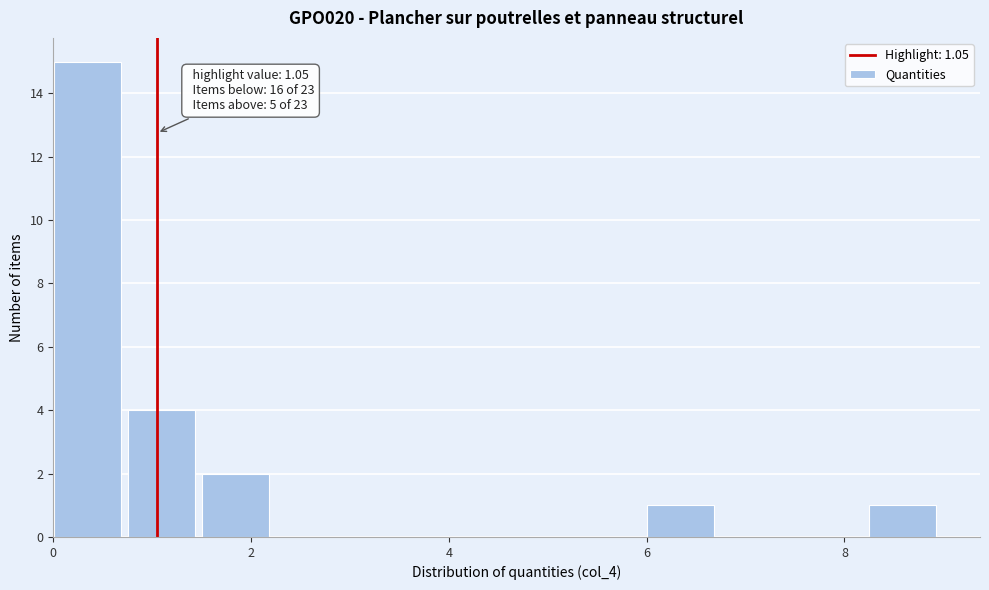

Read against the x-axis, roughly where is the centre of the tallest bar?

0.4